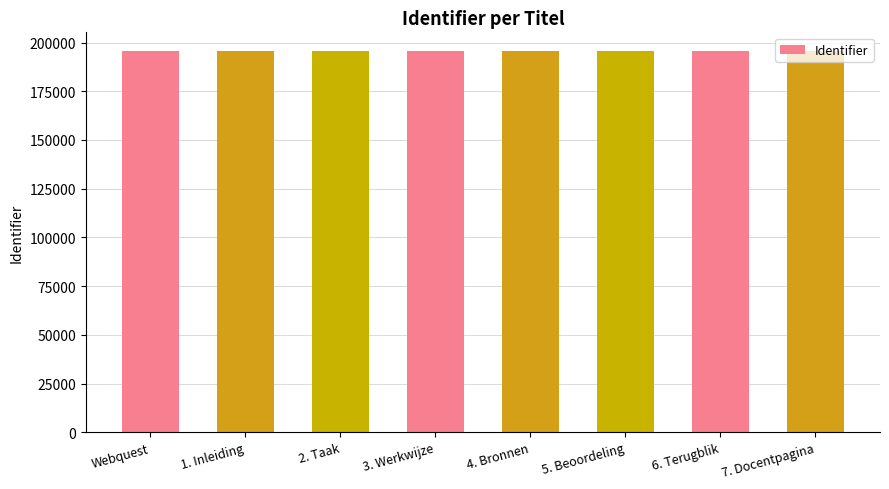

What is the change in value from Webquest to 5. Beoordeling?

+6